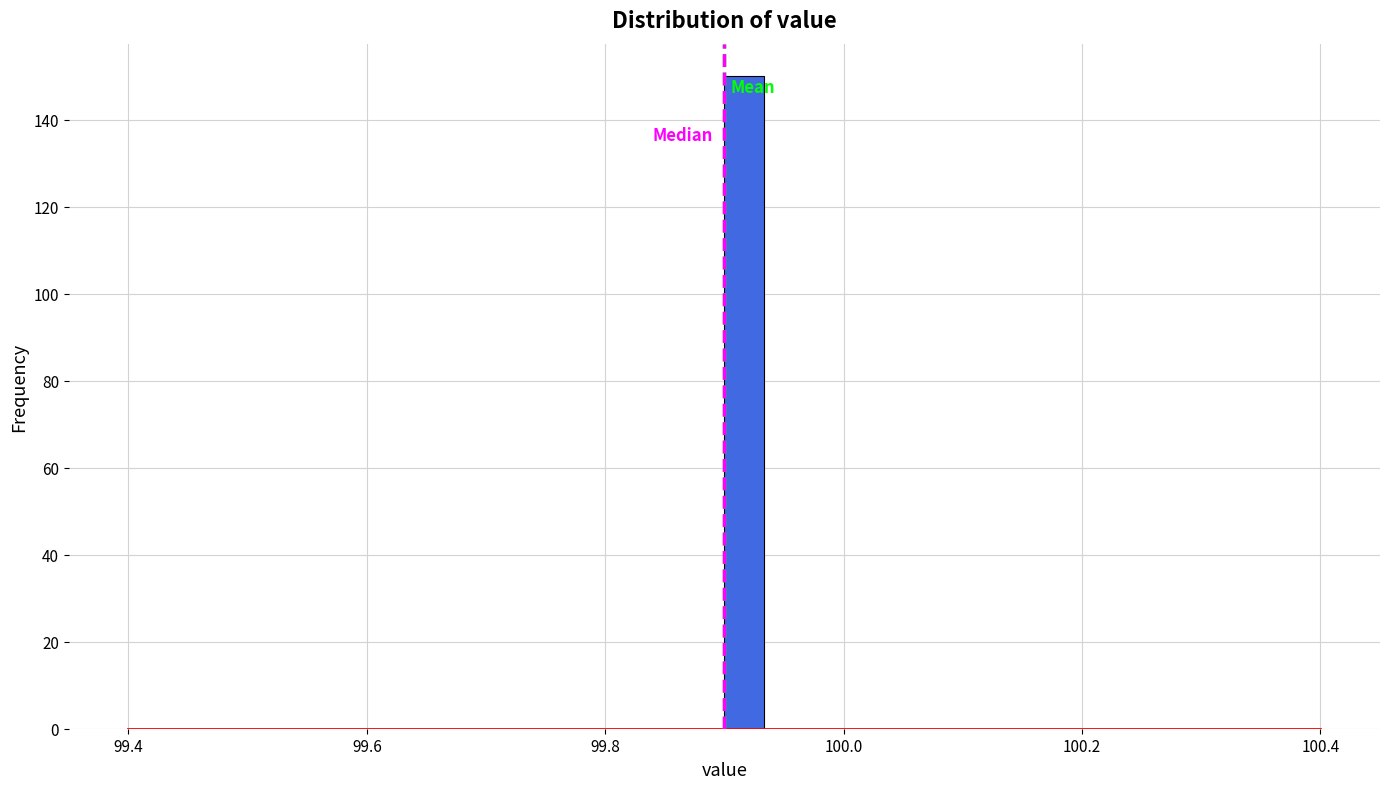

Around what value on the x-axis is the tallest bar? Give the approximate position of its centre, as read against the axis.

99.92